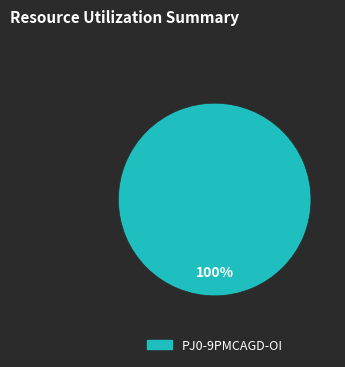

Is there a majority slice in this chart?

Yes